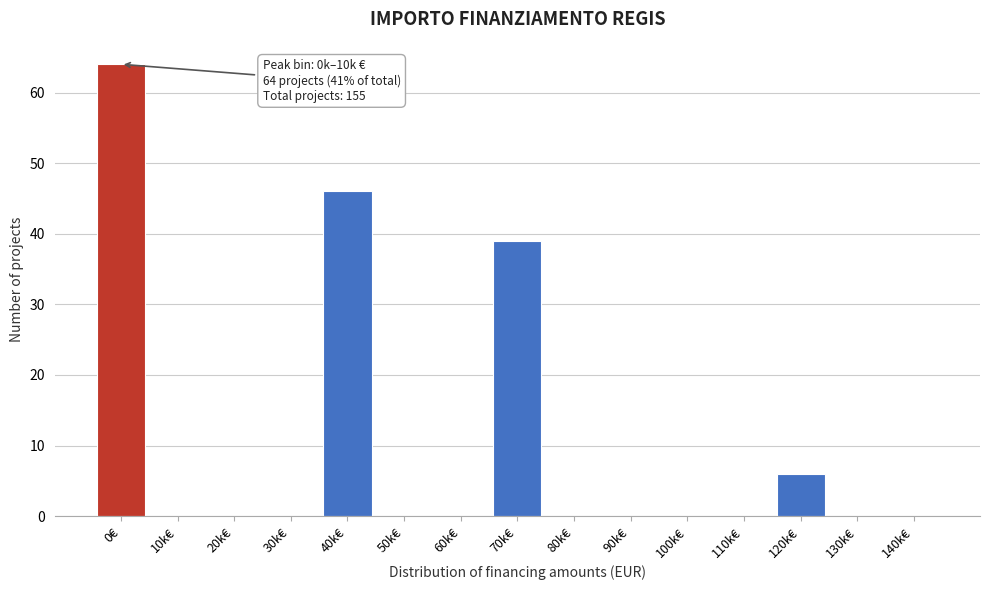

Reading left to right, extract all data points from this chart.

0€=64	10k€=0	20k€=0	30k€=0	40k€=46	50k€=0	60k€=0	70k€=39	80k€=0	90k€=0	100k€=0	110k€=0	120k€=6	130k€=0	140k€=0